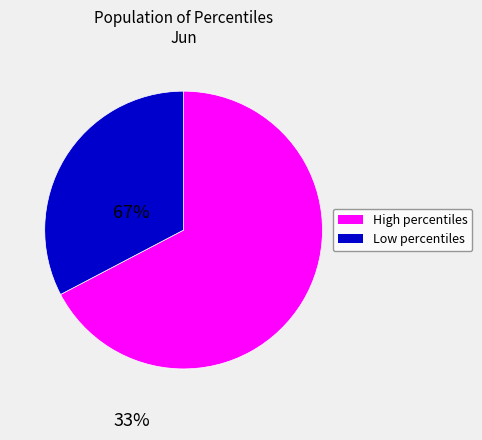

Is there any slice that represents more than half of the pie?

Yes